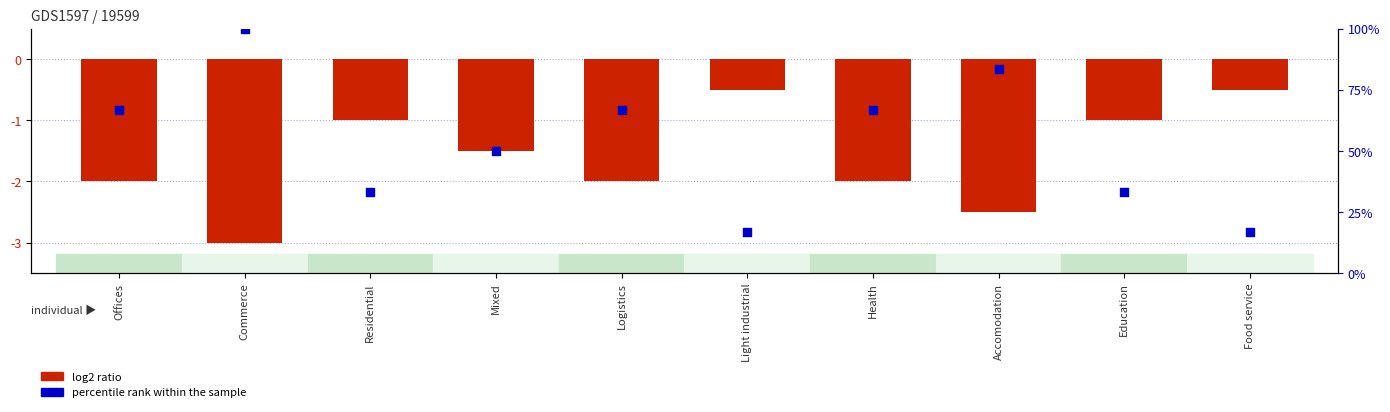

What is the total value across all series at Residential?

32.3